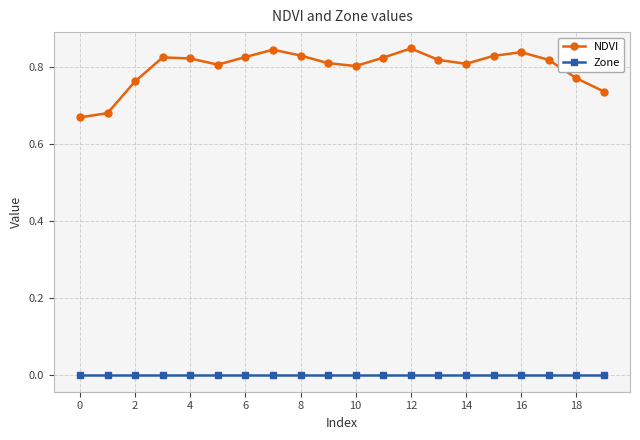

Which series has the widest spread of values?

NDVI